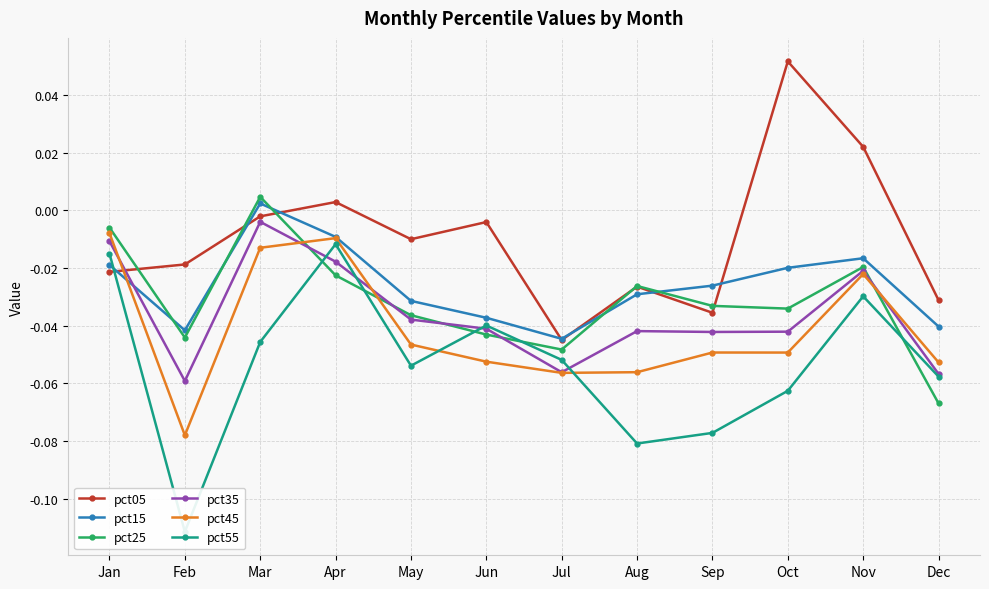

Rank the categories by pct35 value from highest to lowest.

Mar, Jan, Apr, Nov, May, Jun, Aug, Oct, Sep, Jul, Dec, Feb